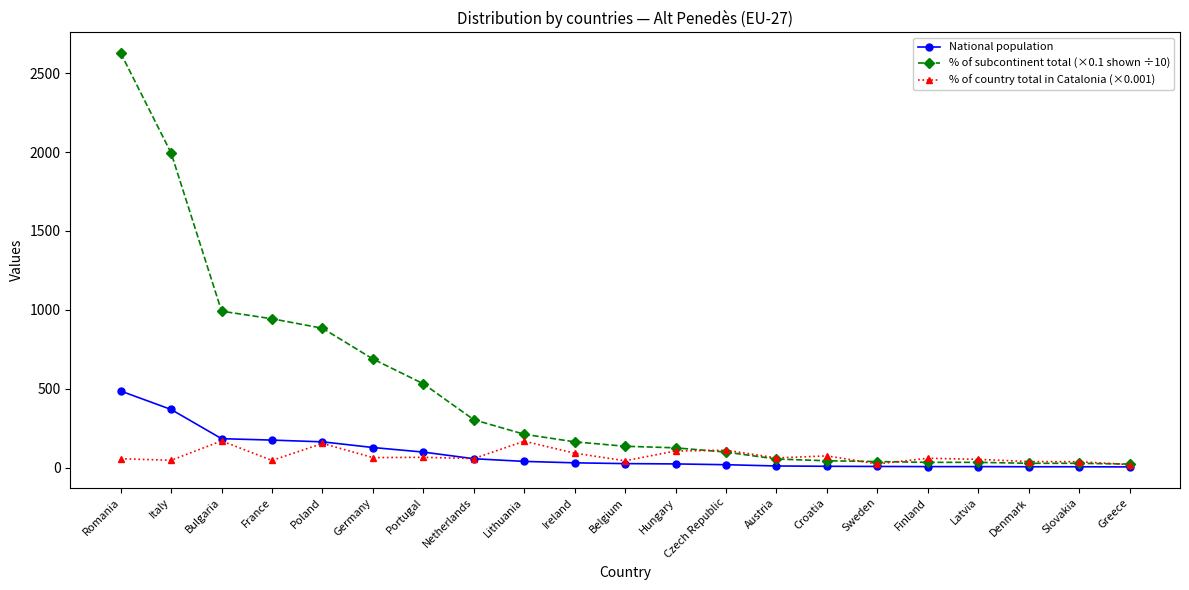

True or false: % of country total in Catalonia (×0.001) has more than 0 interior local peaks.

True